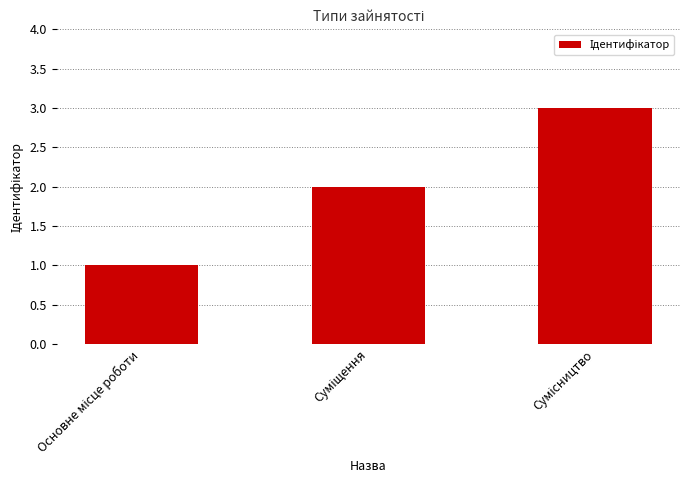

What is the sum of all values?

6